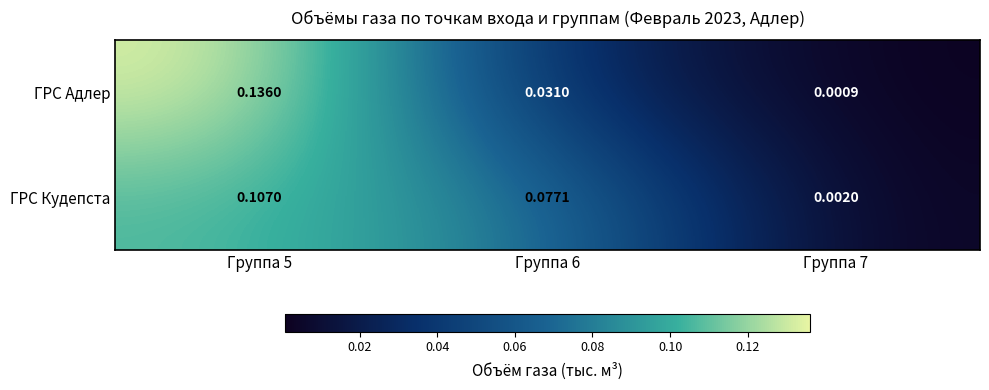

Is the value of ГРС Кудепста at Группа 6 greater than the value of ГРС Адлер at Группа 5?

No